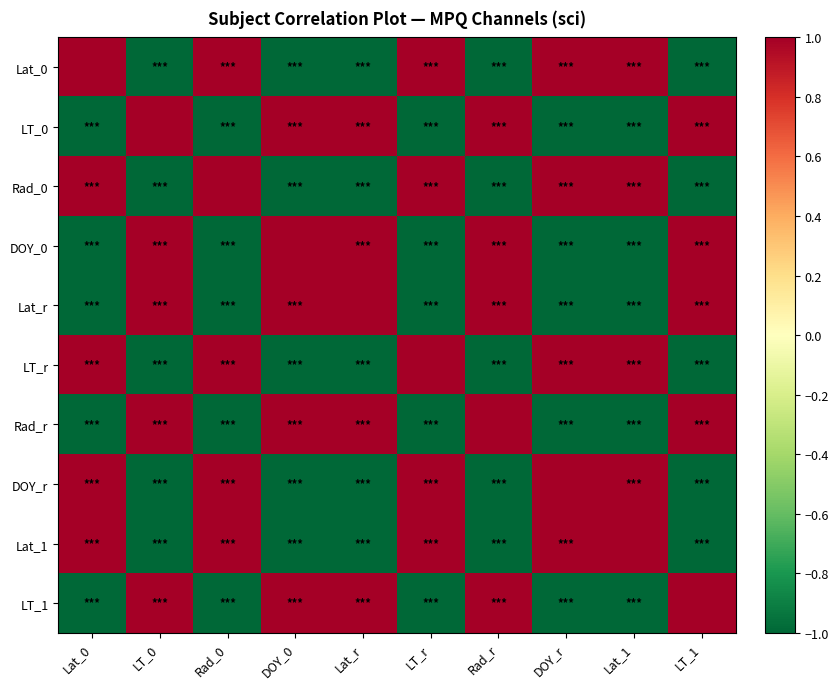

What is the difference between the highest and lowest values at Lat_1?

2.0